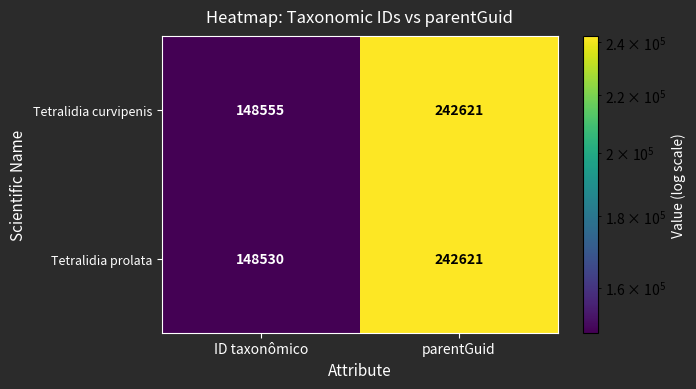

Reading left to right, what are all the values shown in this chart?

Tetralidia curvipenis: 148555	242621
Tetralidia prolata: 148530	242621